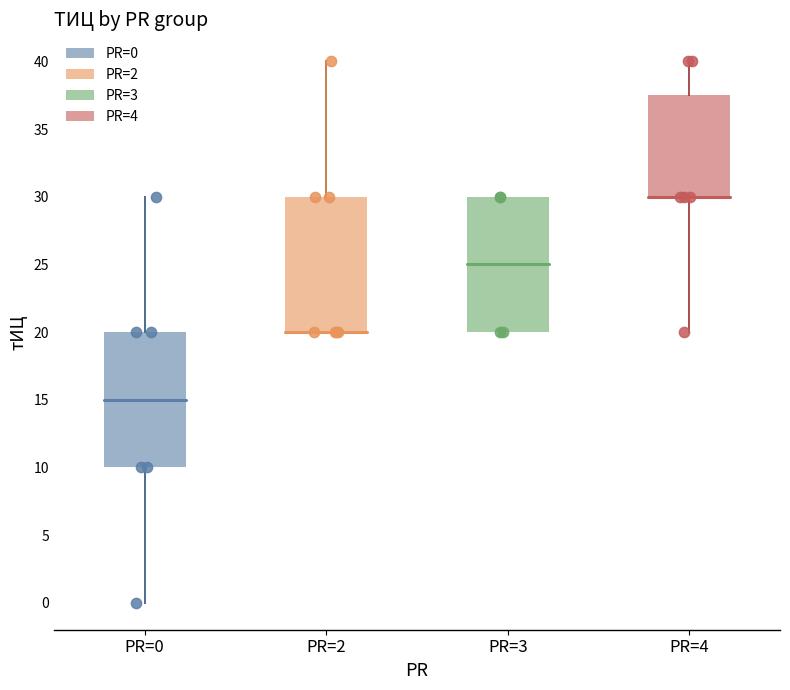

Reading left to right, transcribe this box plot: for each box, give where its median line is, the range the box spans, and where its two whiskers end, as read against the y-axis. The values are not printed on the chart, so give them approximately, as read against the axis.

PR=0: median 15.0, box 10.0 to 20.0, whiskers 0.0 to 30.0
PR=2: median 20.0 (drawn on the box's lower edge), box 20.0 to 30.0, whiskers 20.0 to 40.0
PR=3: median 25.0, box 20.0 to 30.0, whiskers 20.0 to 30.0
PR=4: median 30.0 (drawn on the box's lower edge), box 30.0 to 37.5, whiskers 20.0 to 40.0